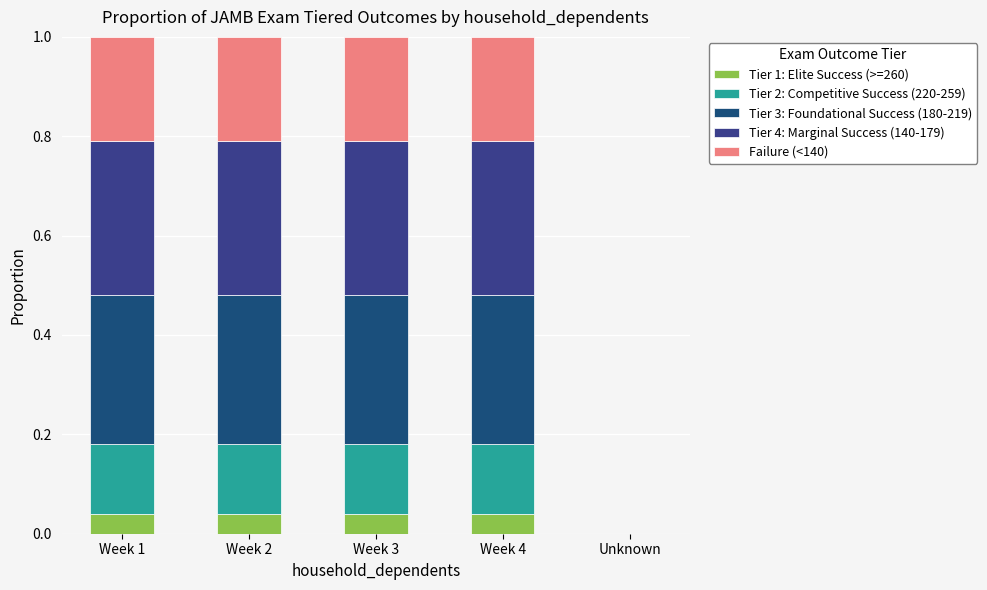

What is the total value across all series at Week 1?

1.0